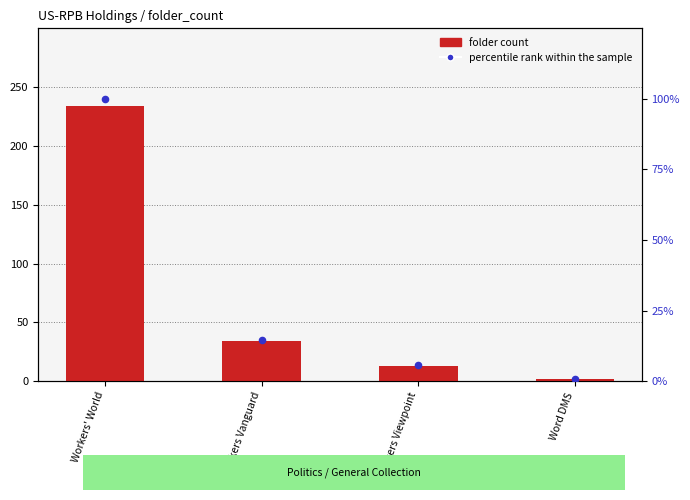

Which series has the largest total across all categories?

folder count